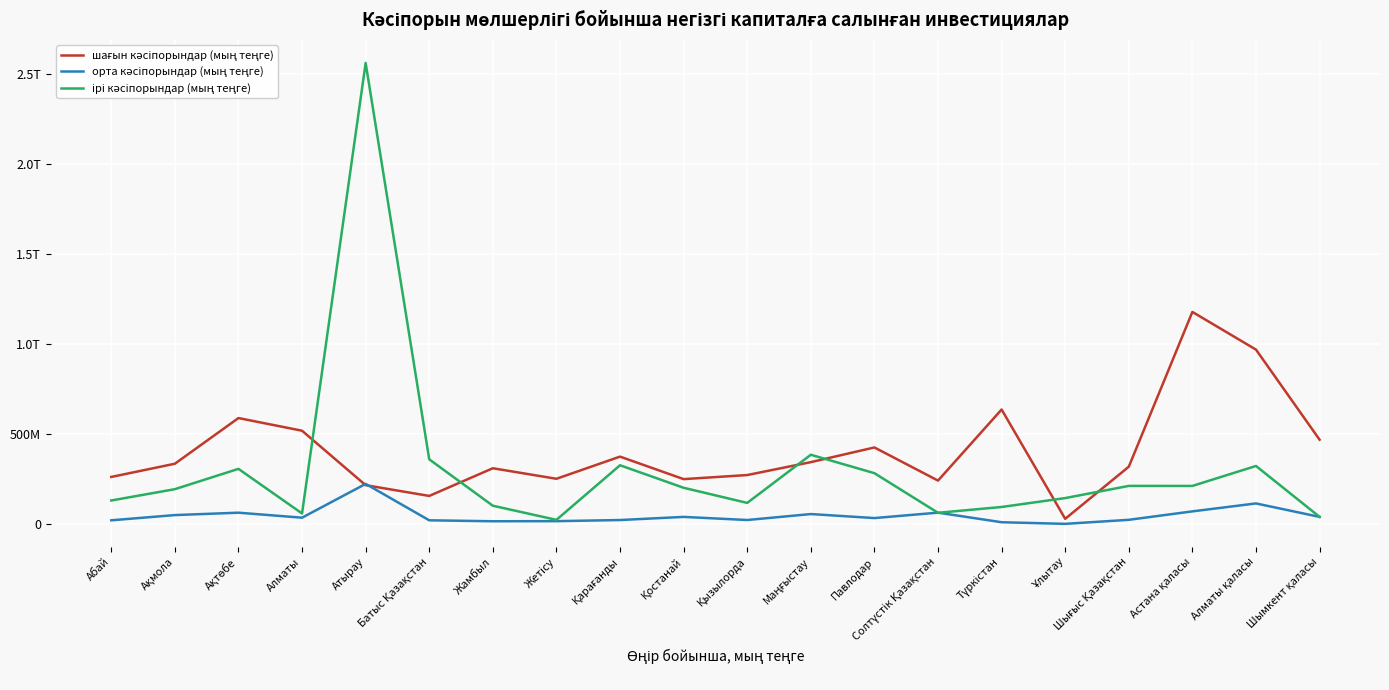

In шағын кәсіпорындар (мың теңге), how many points are higher than both neighbors (excluding endpoints)?

6